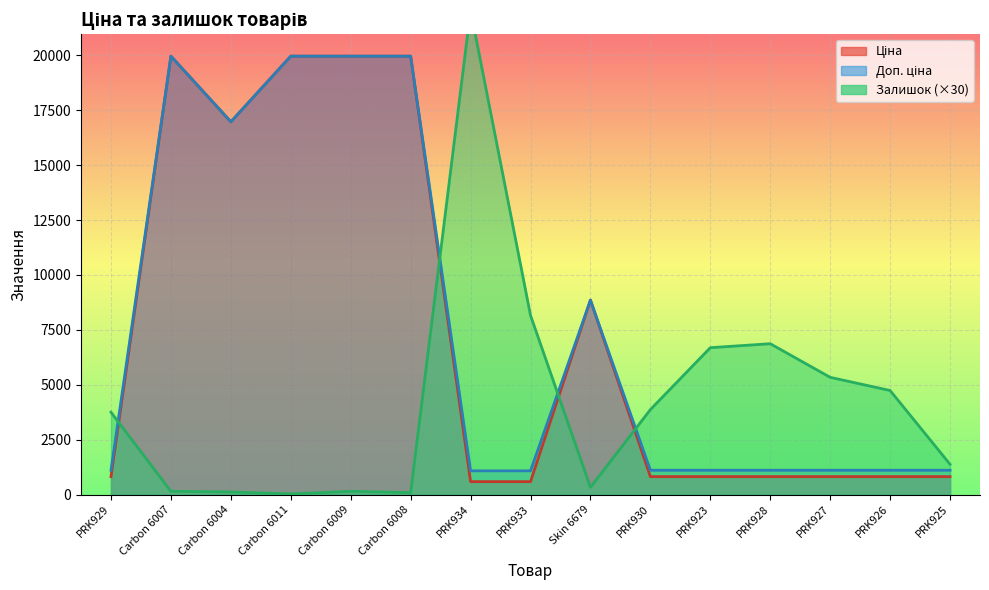

Which series changed the most between Carbon 6004 and Carbon 6009?

Ціна